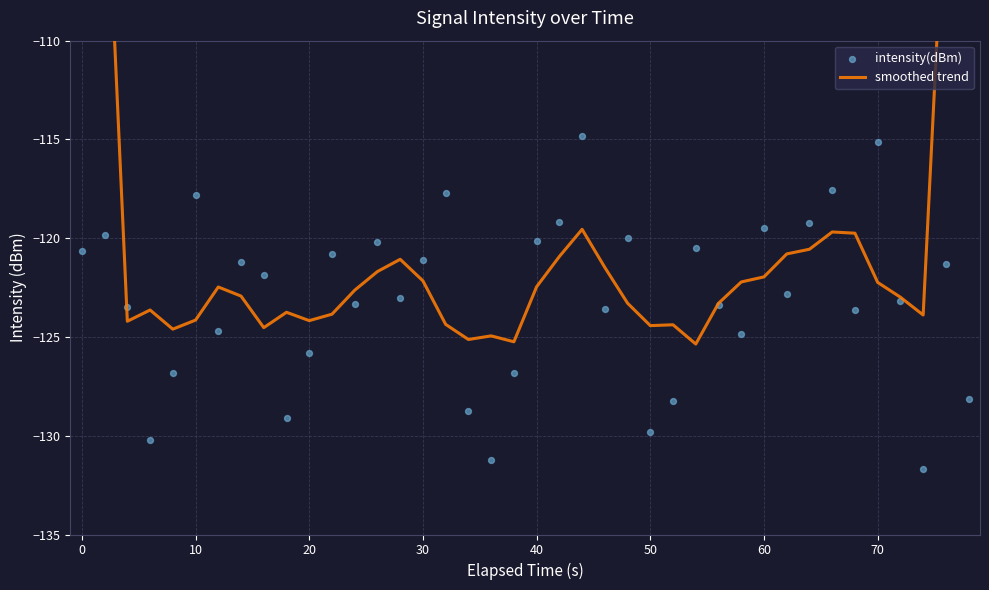

Which series reaches the minimum Y coordinate?

intensity(dBm)